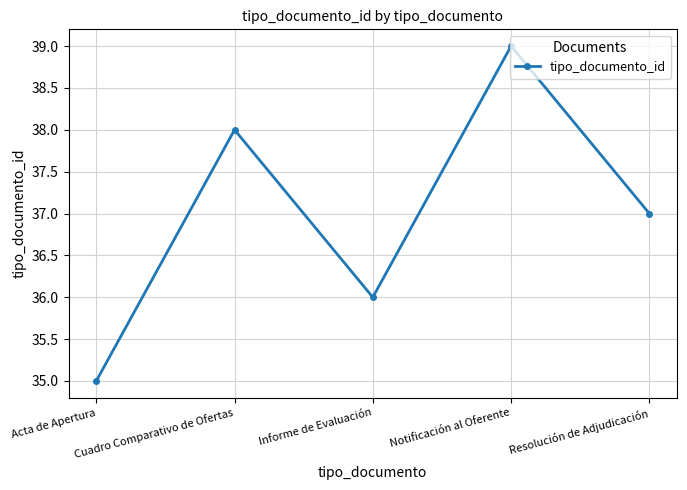

List the labels in order of value, smallest first.

Acta de Apertura, Informe de Evaluación, Resolución de Adjudicación, Cuadro Comparativo de Ofertas, Notificación al Oferente